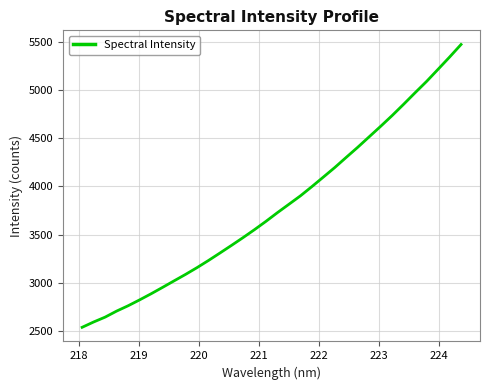

What is the maximum value shown in the chart?

5477.7